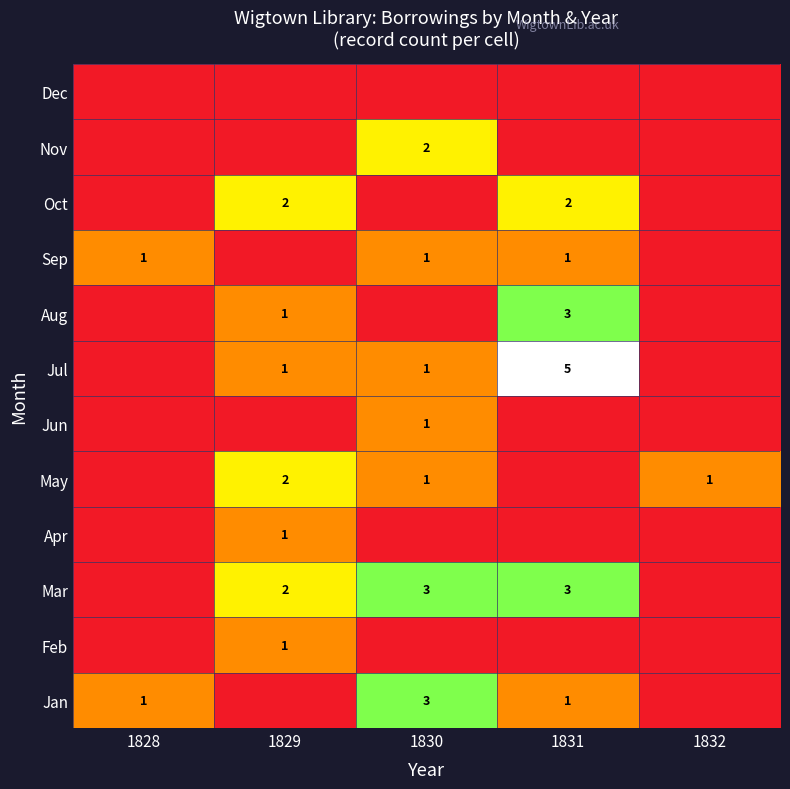

What is the sum of the Aug values at 1831 and 1829?

4